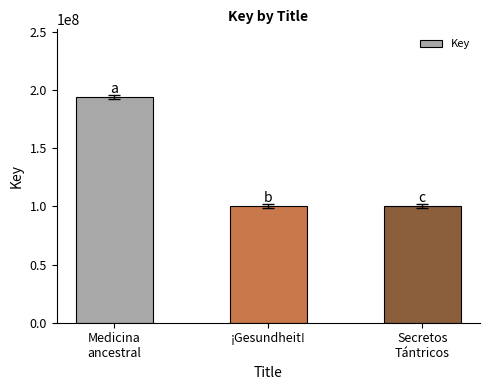

What is the difference between the maximum and minimum values?

93625736